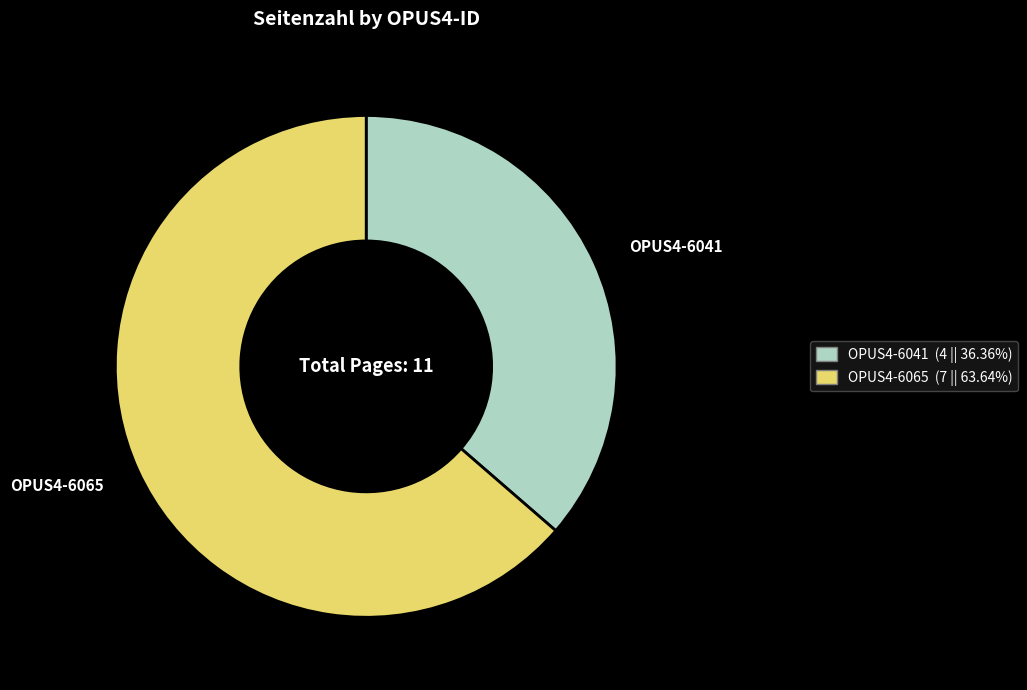

Is there any slice that represents more than half of the pie?

Yes